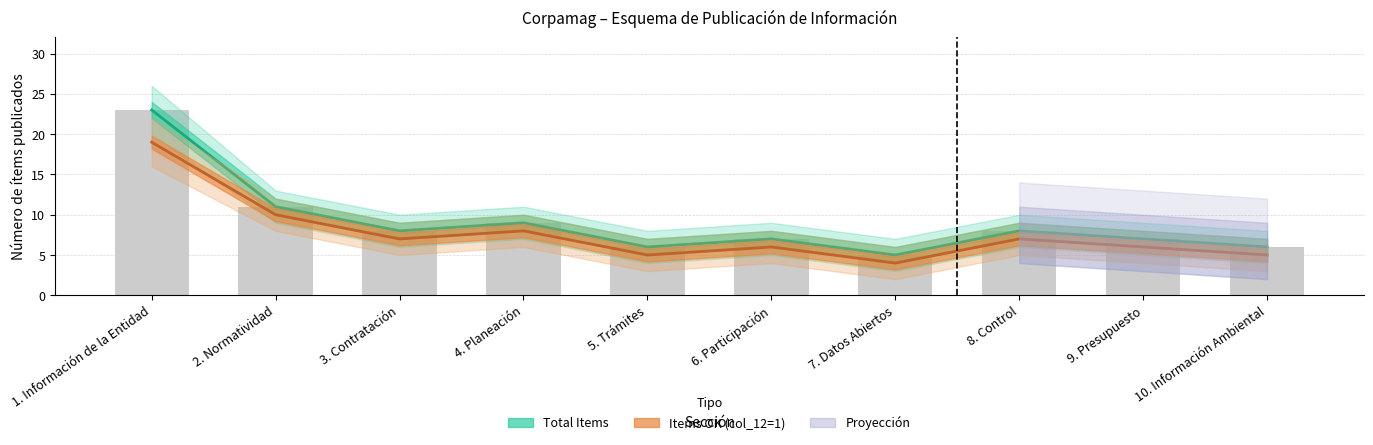

Where is Items OK (col_12=1) nearest to the value 11?

2. Normatividad